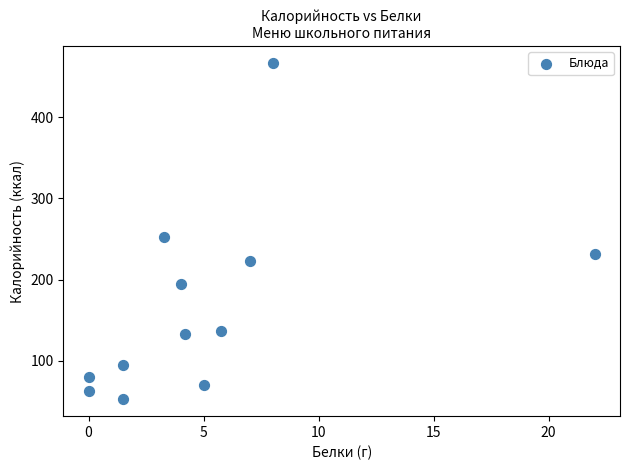

What Y value in the scatter plot is closest to 259?

251.9